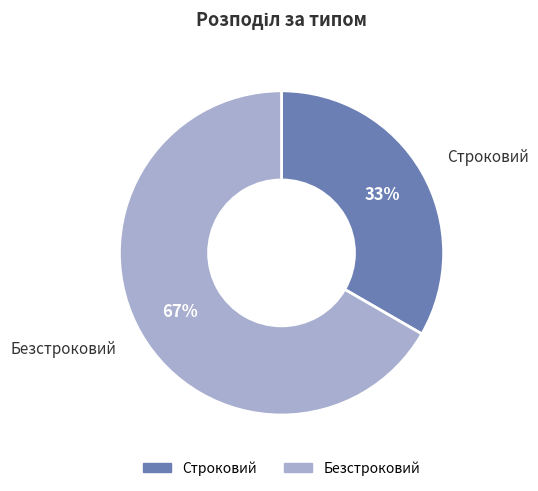

What is the ratio of the value at Безстроковий to the value at Строковий?

2.0